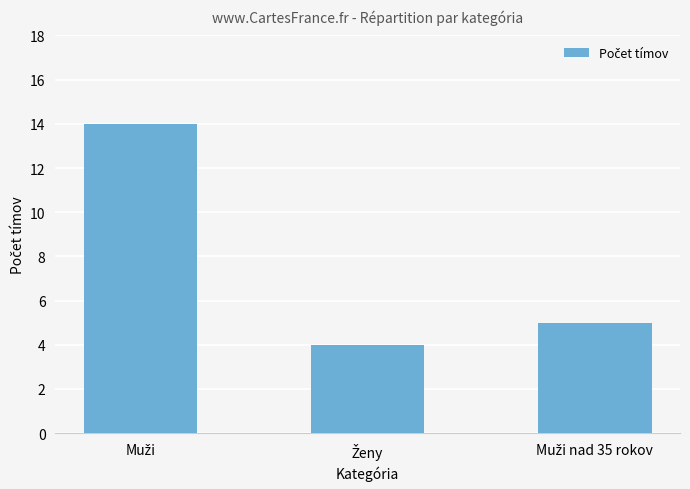

Reading right to left, what are all the values shown in this chart?

5	4	14